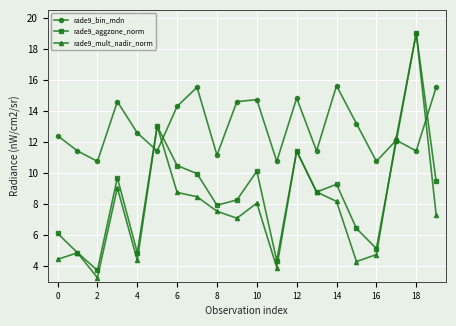

Does the chart have visible grid lines?

Yes